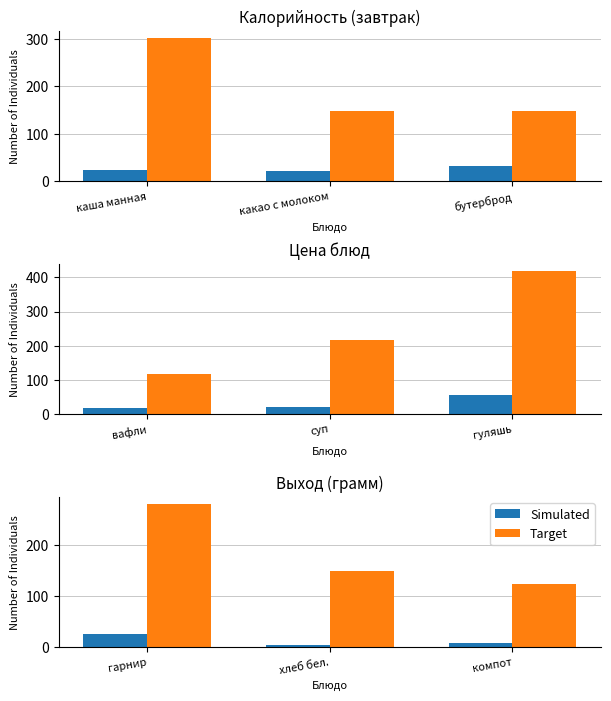

What is the difference between the maximum and minimum values in the Target series?

157.0